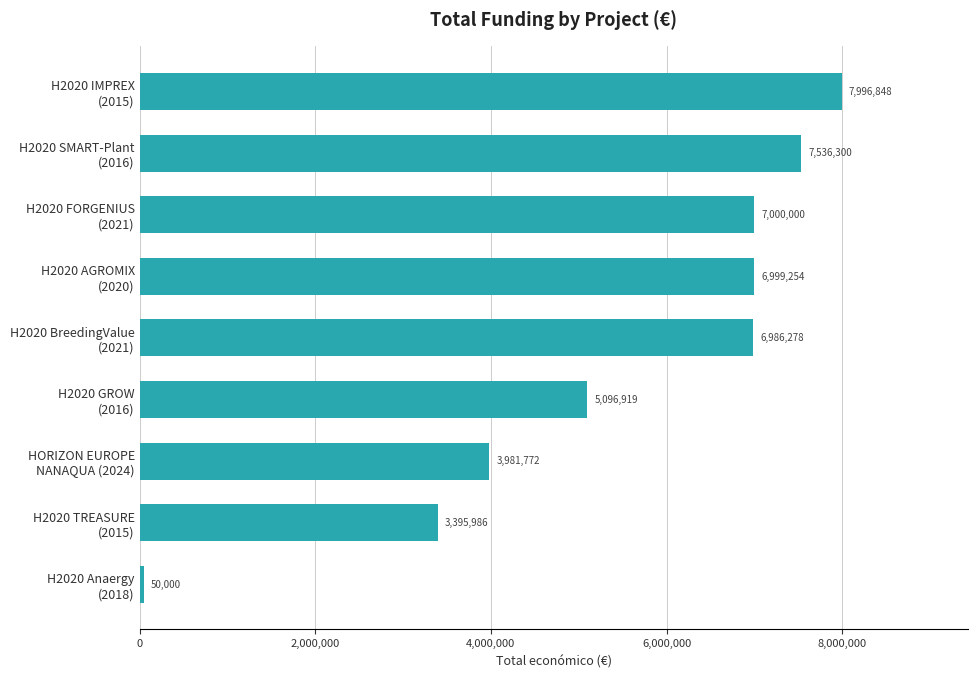

What is the greatest value displayed?

7996848